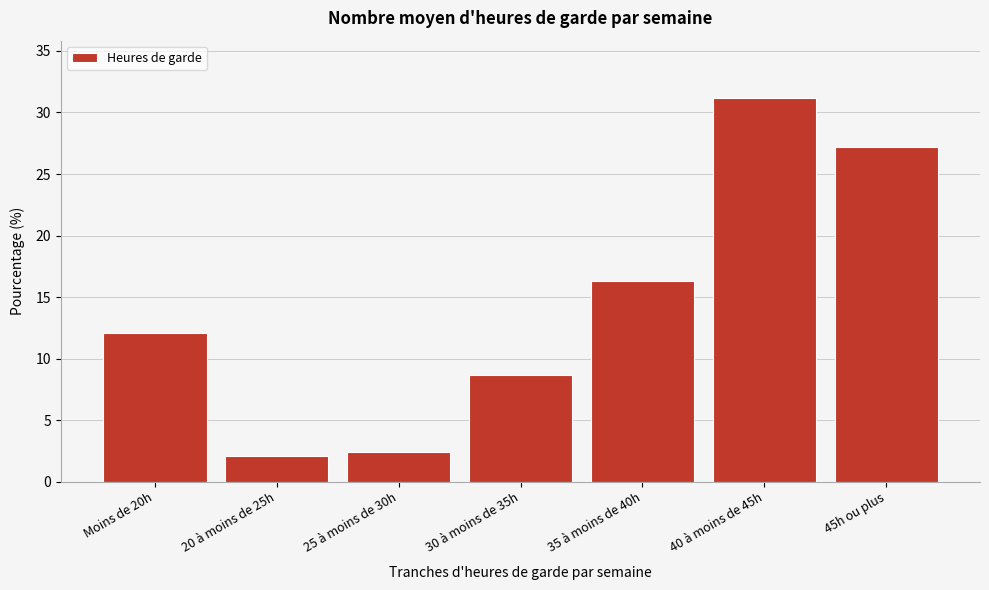

Reading left to right, transcribe all the data shown in this chart.

12.1	2.1	2.5	8.7	16.3	31.2	27.2